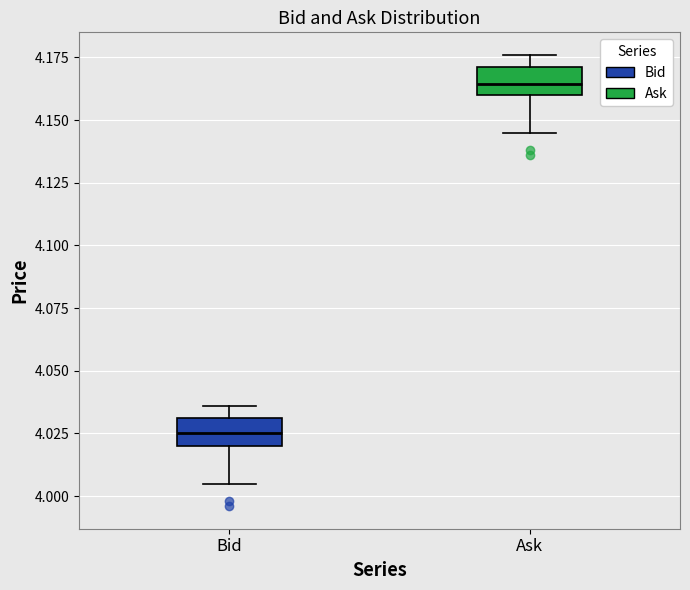

Reading left to right, transcribe this box plot: for each box, give where its median line is, the range the box spans, and where its two whiskers end, as read against the y-axis. The values are not printed on the chart, so give them approximately, as read against the axis.

Bid: median 4.025, box 4.020 to 4.030, whiskers 4.005 to 4.035
Ask: median 4.165, box 4.160 to 4.170, whiskers 4.145 to 4.175